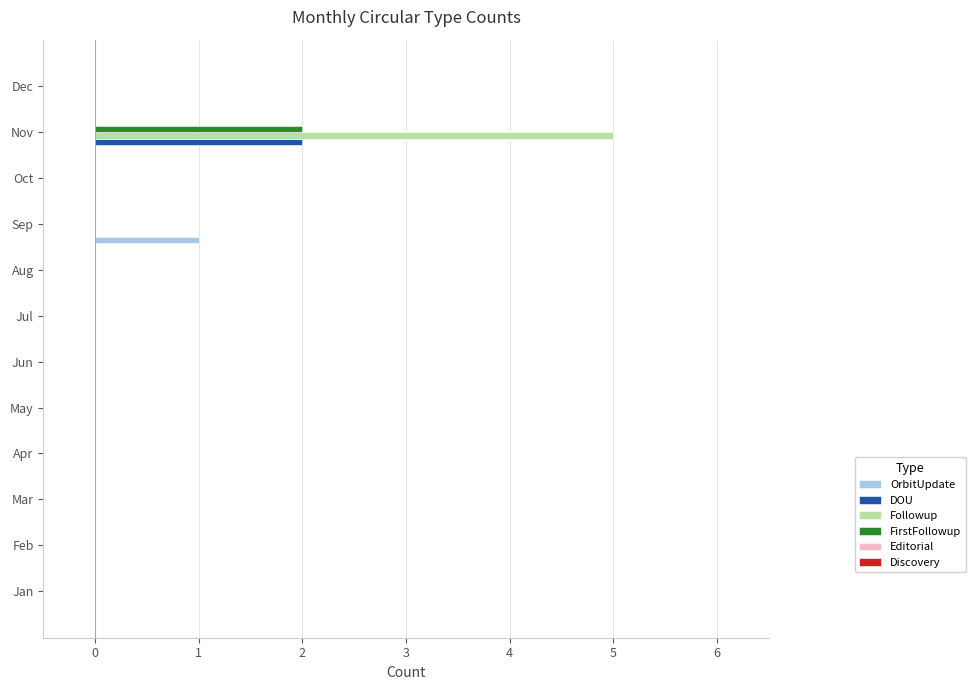

The value of Followup at Feb is 2. True or false?

False